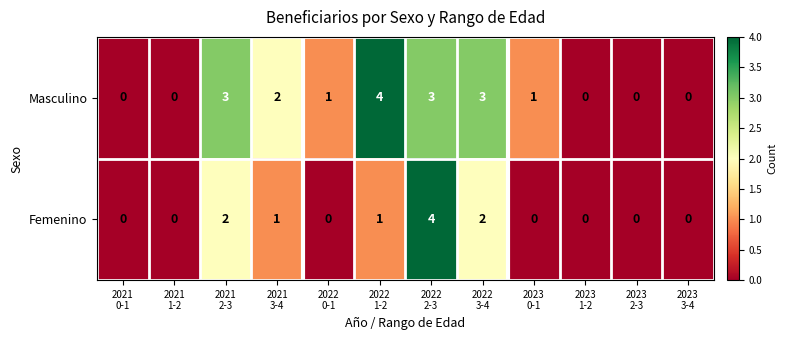

Which series has the largest total across all categories?

Masculino